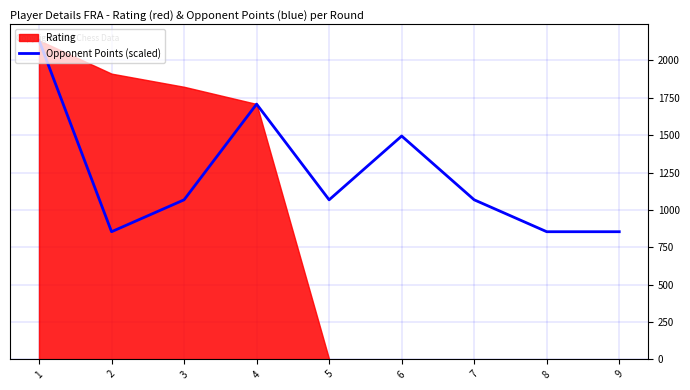

How many lines are shown in the chart?

1